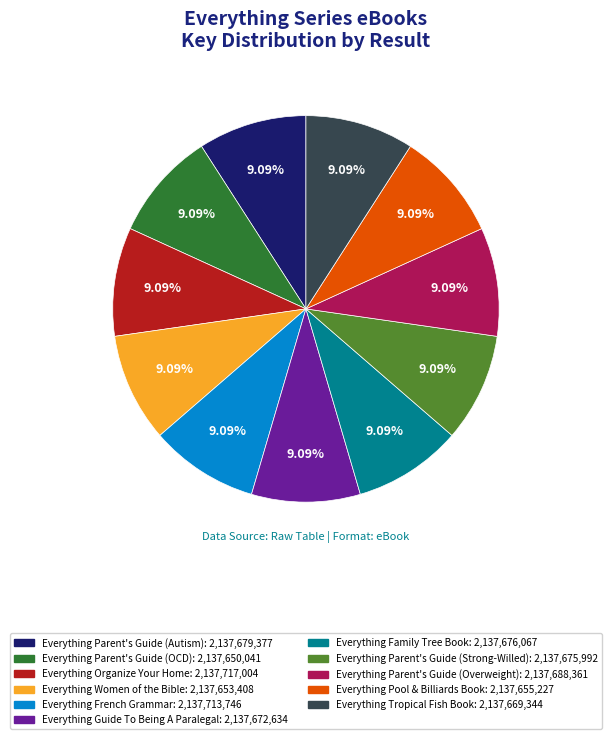

Is there any slice that represents more than half of the pie?

No